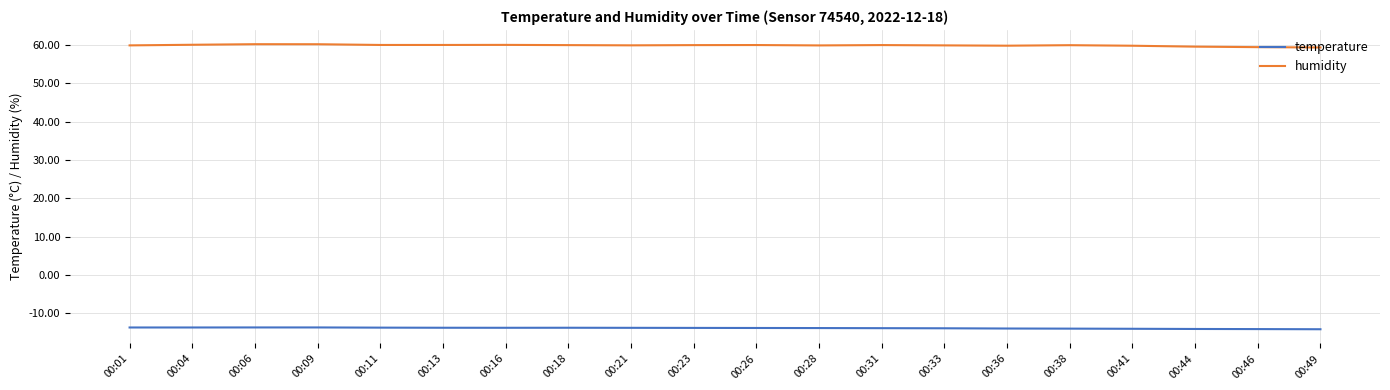

Which series has the largest range (max minus min)?

humidity